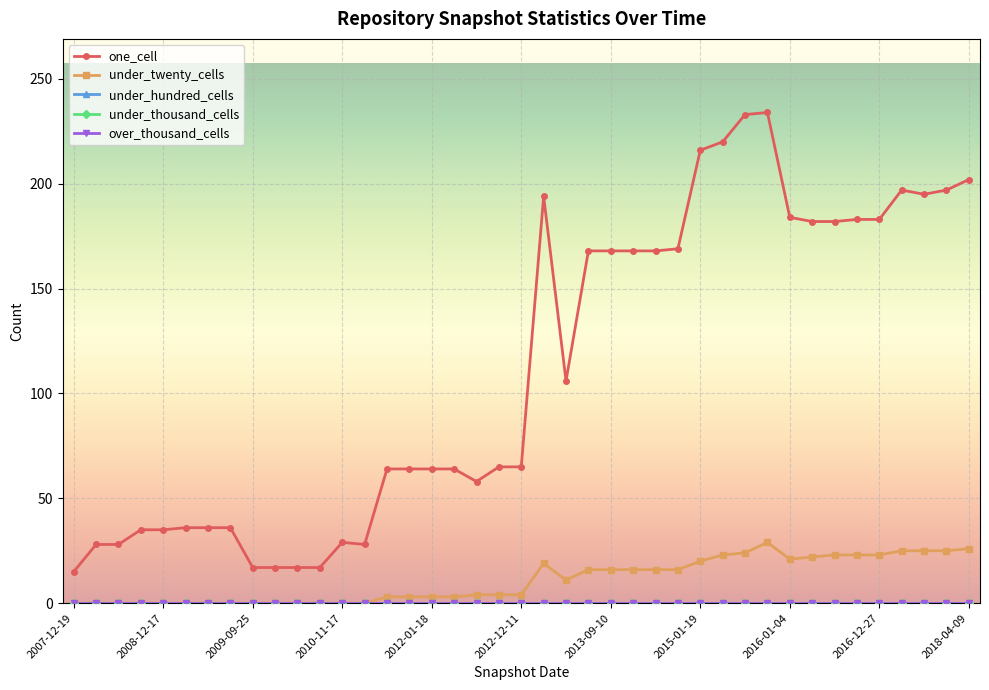

True or false: under_twenty_cells and under_thousand_cells cross at least once.

False